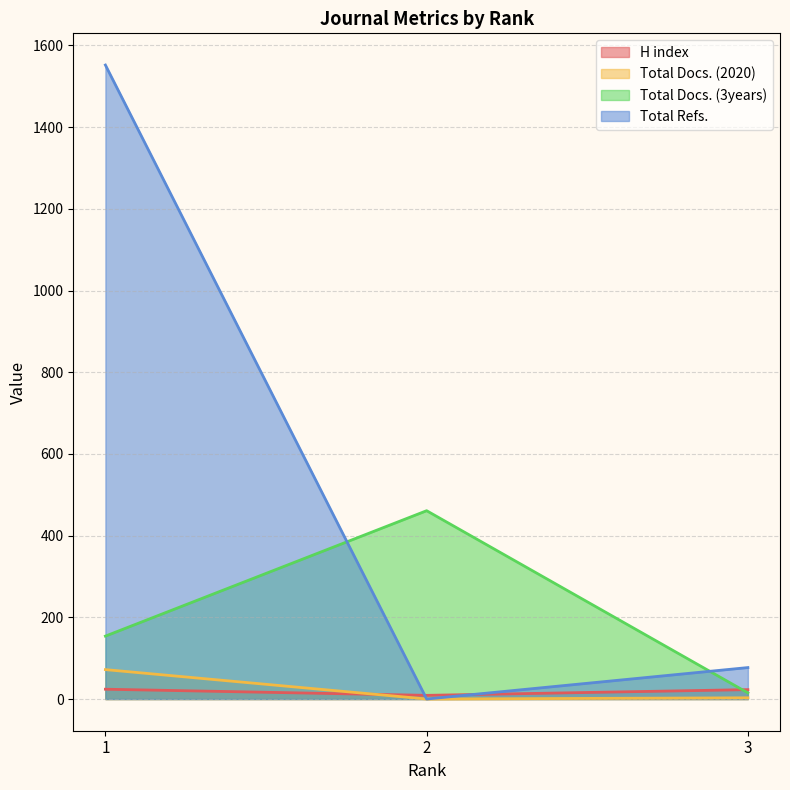

What are all the series names shown in the legend?

H index, Total Docs. (2020), Total Docs. (3years), Total Refs.